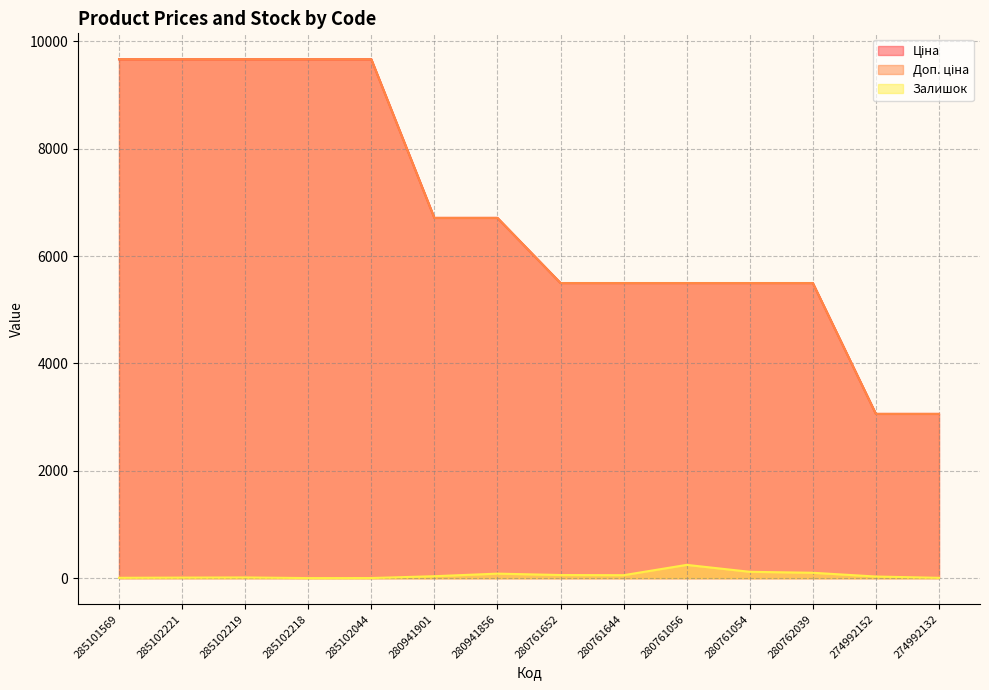

True or false: Ціна has more than 0 interior local peaks.

False